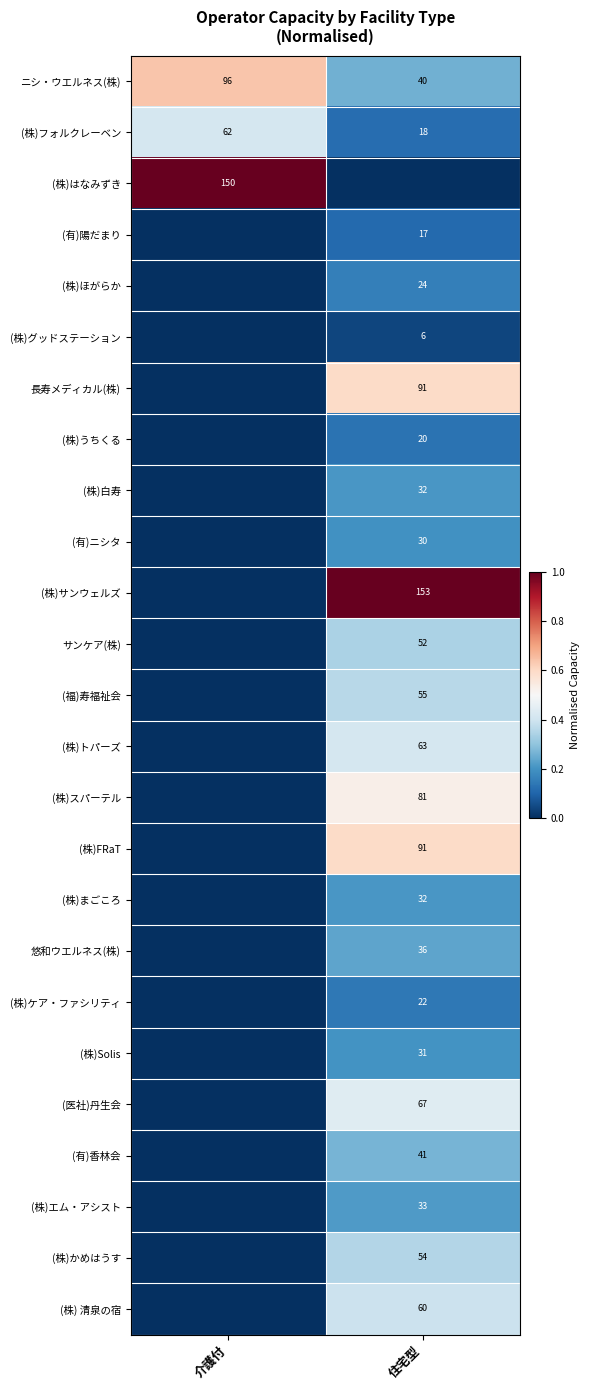

The value of (医社)丹生会 at 住宅型 is 67. True or false?

True